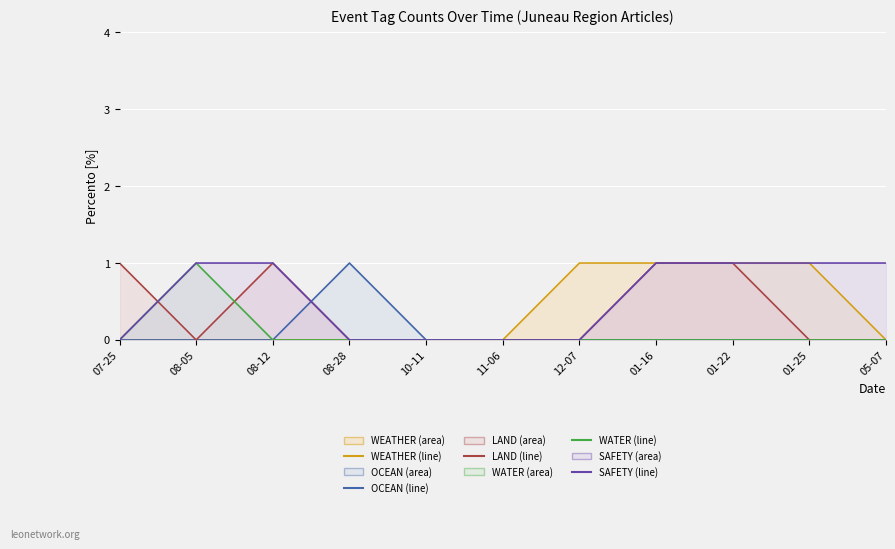

How many lines are shown in the chart?

5